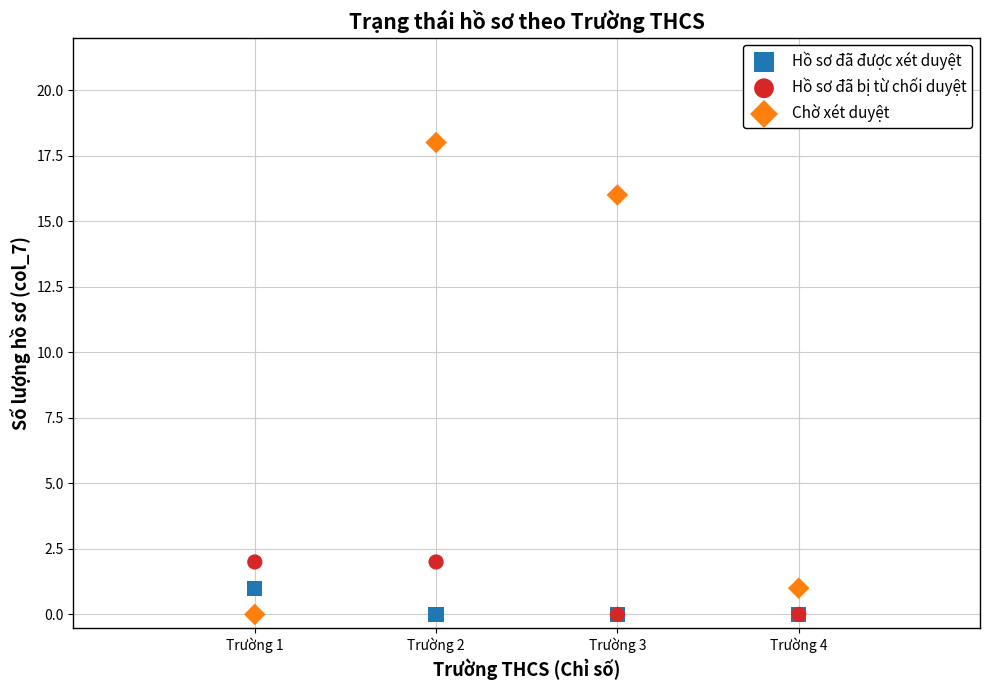

Which series contains the highest Y value?

Chờ xét duyệt